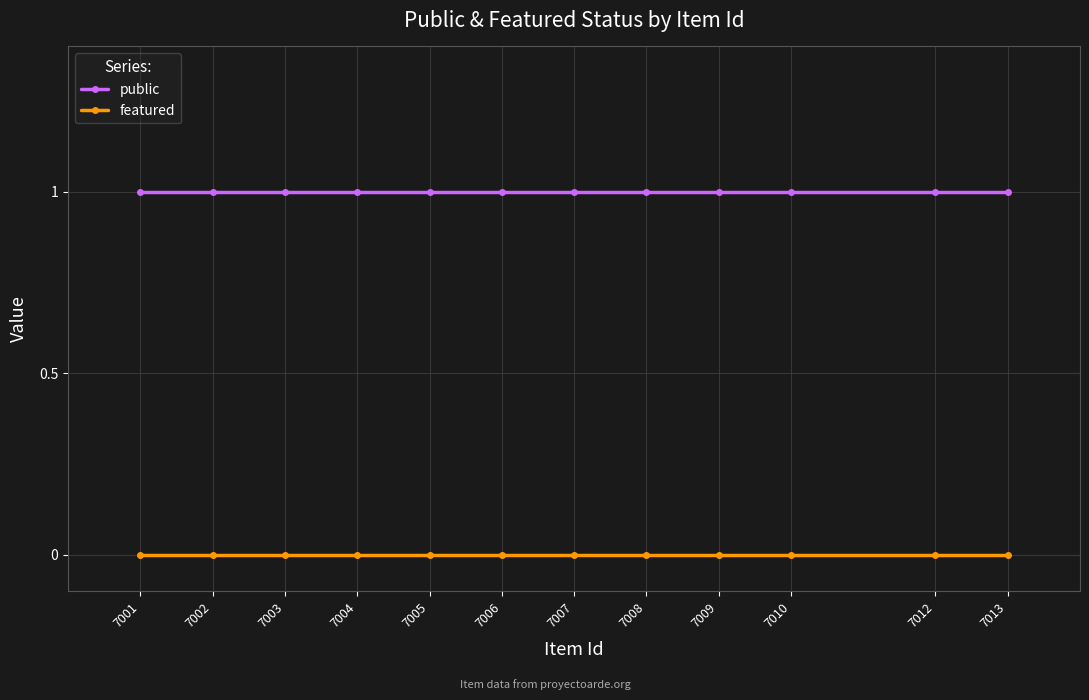

What is the value of the public point at the 3rd from the left?

1